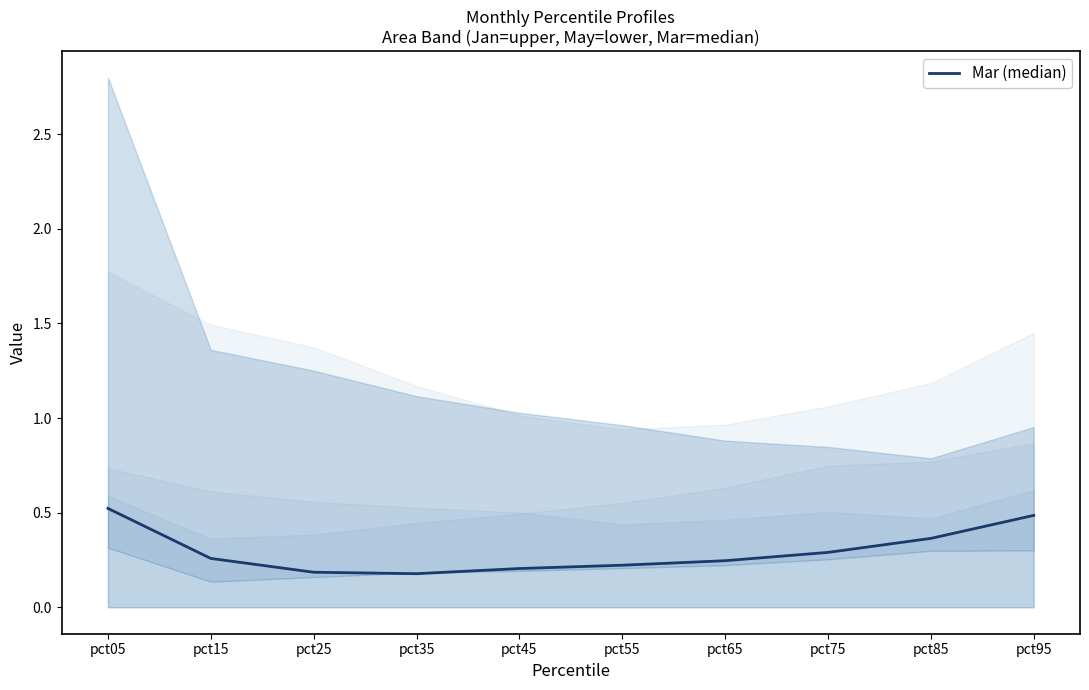

List the labels in order of value, smallest first.

pct35, pct25, pct45, pct55, pct65, pct15, pct75, pct85, pct95, pct05